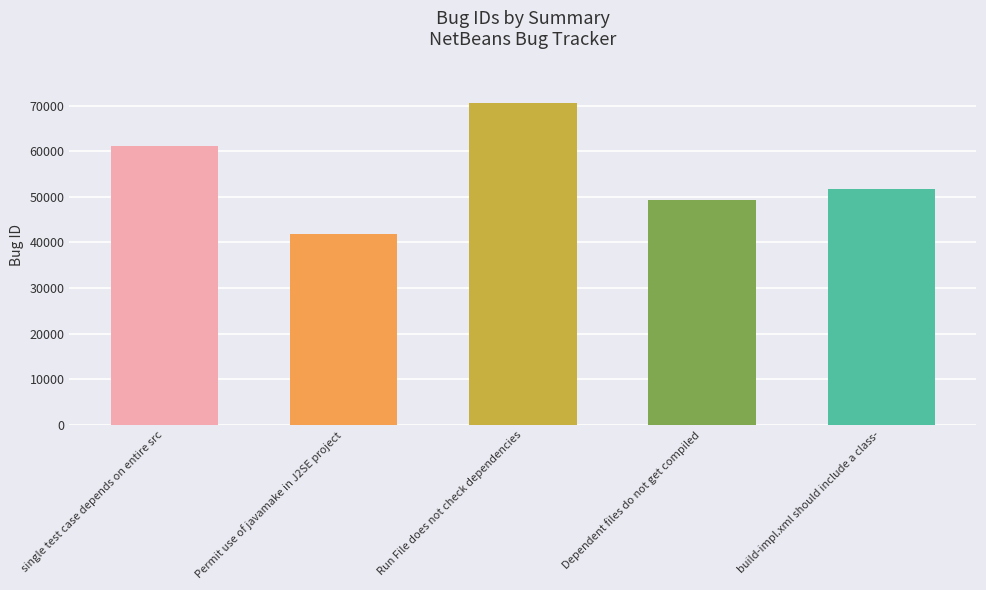

How many distinct data groups are displayed?

1